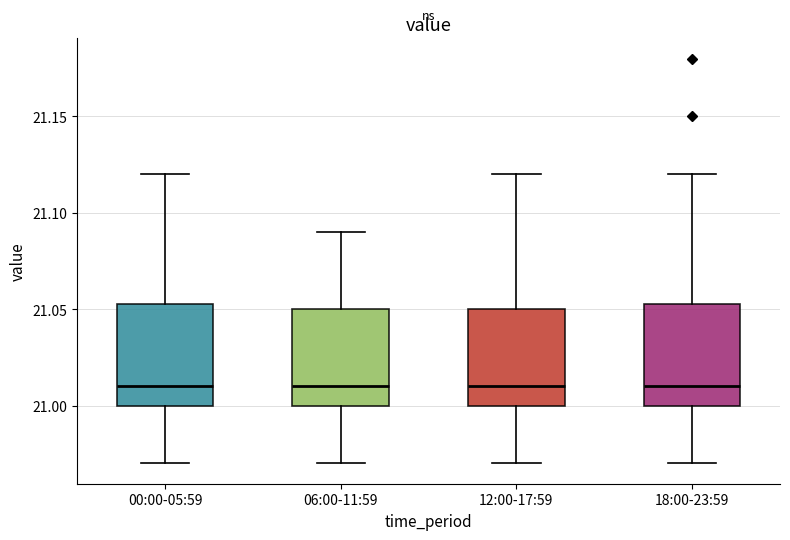

Reading left to right, read every box against the y-axis: the position of its median line, the range the box covers, and the ends of its whiskers. The values are not printed on the chart, so give them approximately, as read against the axis.

00:00-05:59: median 21.010, box 21.000 to 21.055, whiskers 20.970 to 21.120
06:00-11:59: median 21.010, box 21.000 to 21.050, whiskers 20.970 to 21.090
12:00-17:59: median 21.010, box 21.000 to 21.050, whiskers 20.970 to 21.120
18:00-23:59: median 21.010, box 21.000 to 21.055, whiskers 20.970 to 21.120